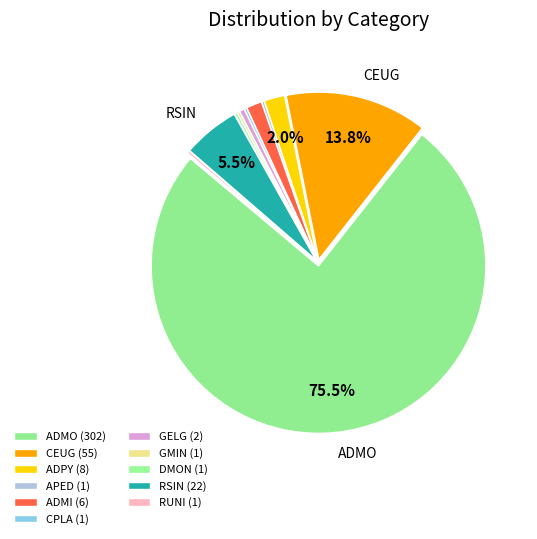

Does any single category account for the majority?

Yes